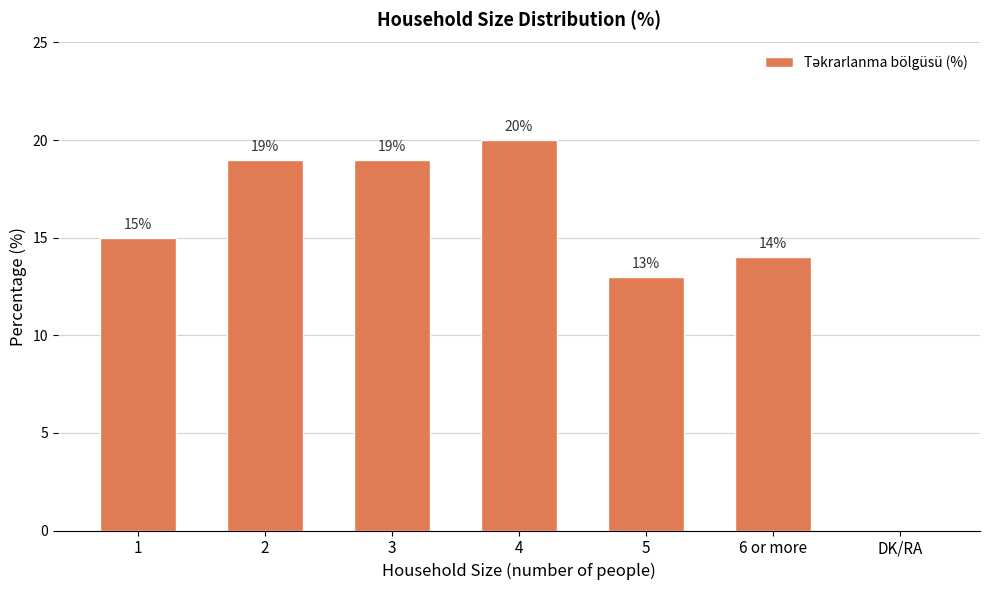

What is the sum of the values at DK/RA and 3?

19